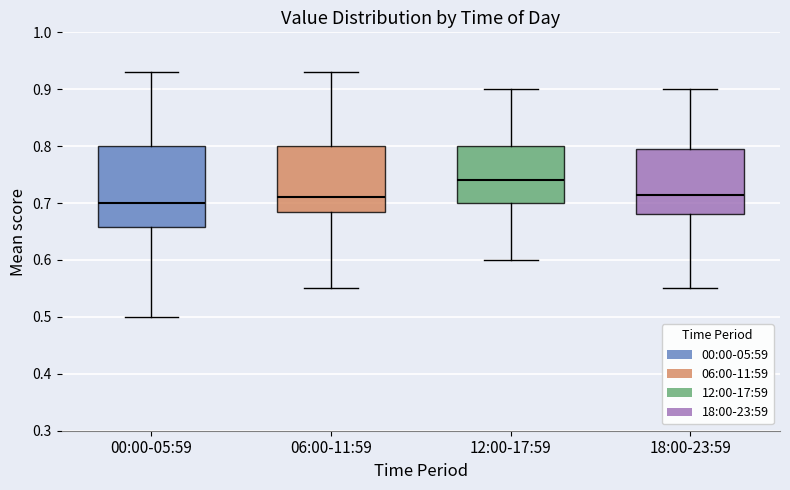

Which box's median line is the highest?

12:00-17:59